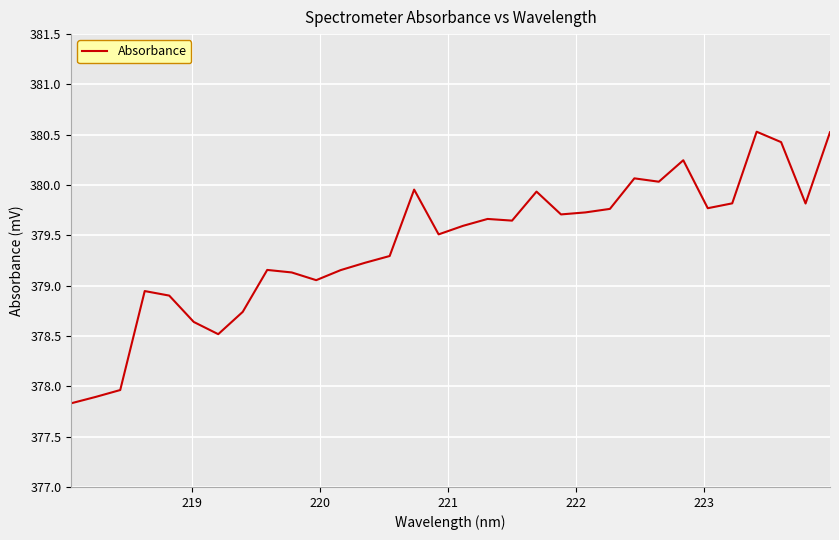

How many lines are shown in the chart?

1